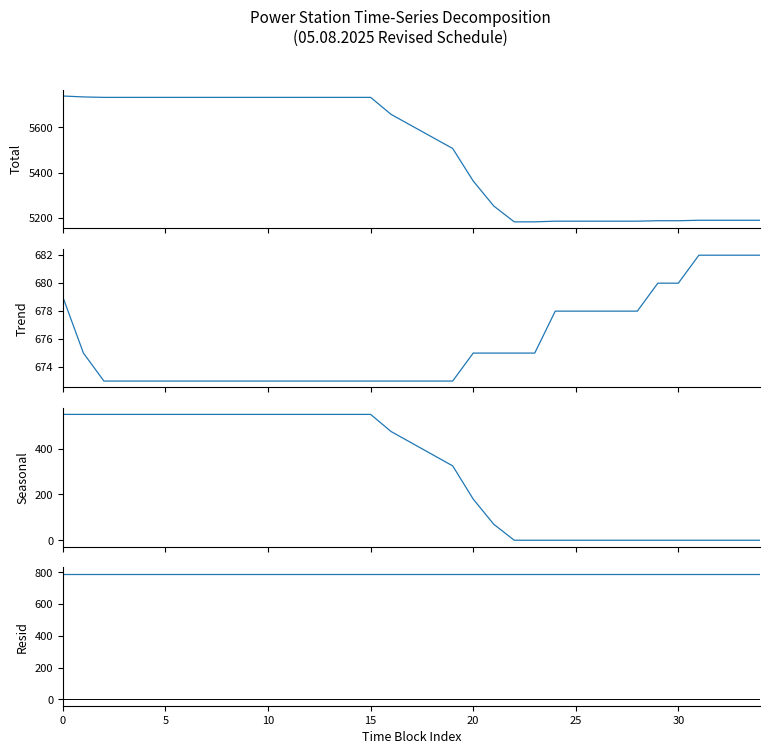

What is the label of the 24th point from the left?

23